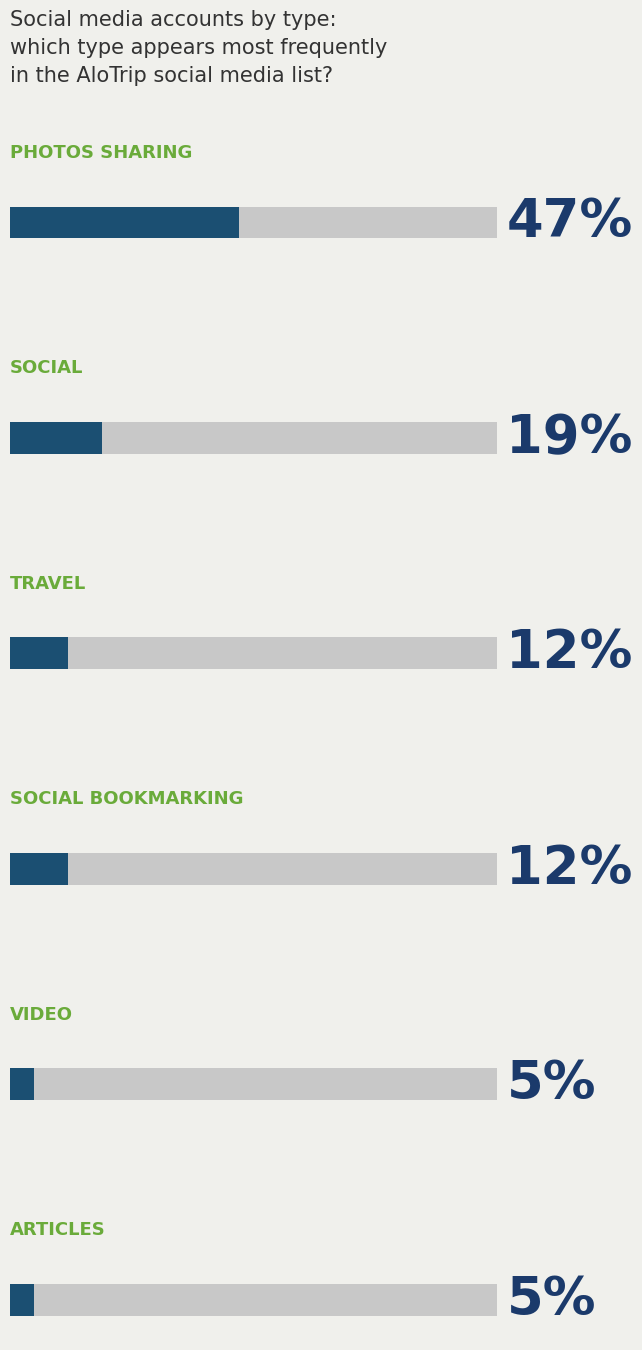

Does the chart contain stacked bars?

No